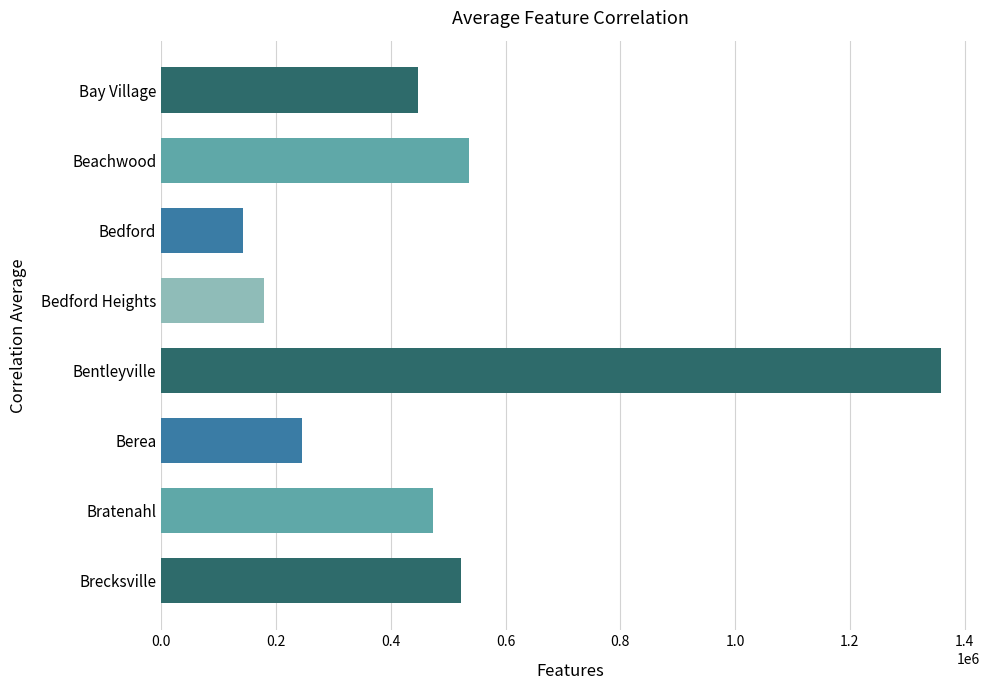

Which label corresponds to the smallest value in the chart?

Bedford